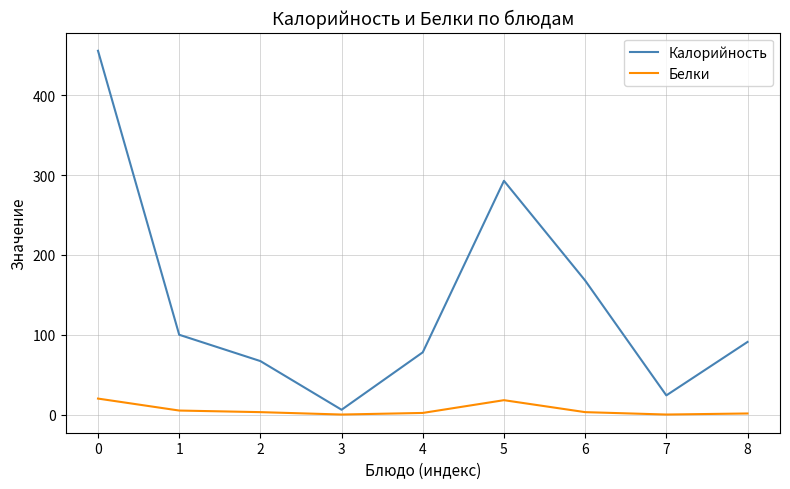

At which label does Калорийность reach its minimum?

3